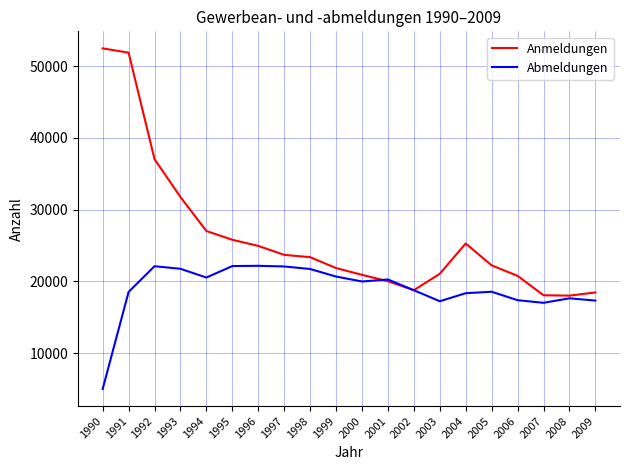

What is the maximum value for Anmeldungen?

52480